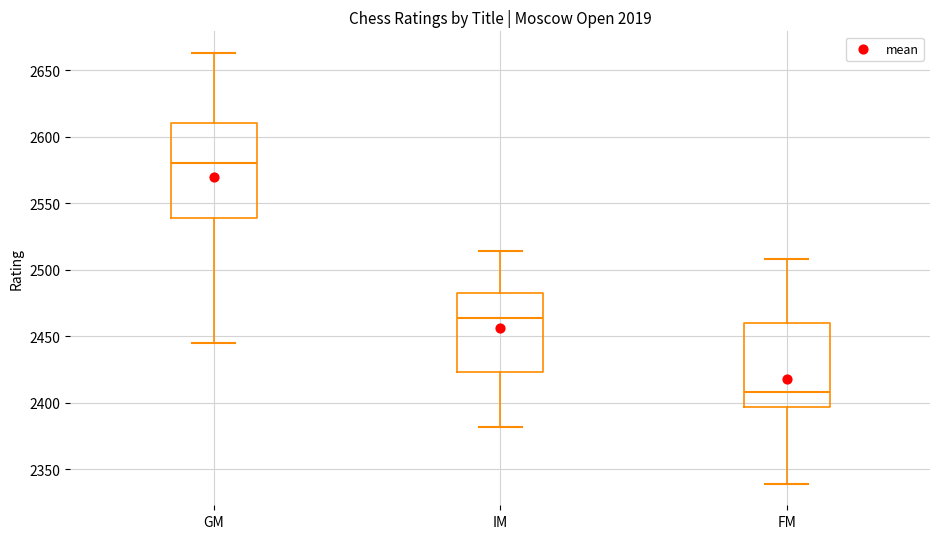

Where is the lower edge of the box for IM on the y-axis? The values are not printed on the chart, so give them approximately, as read against the axis.

2425